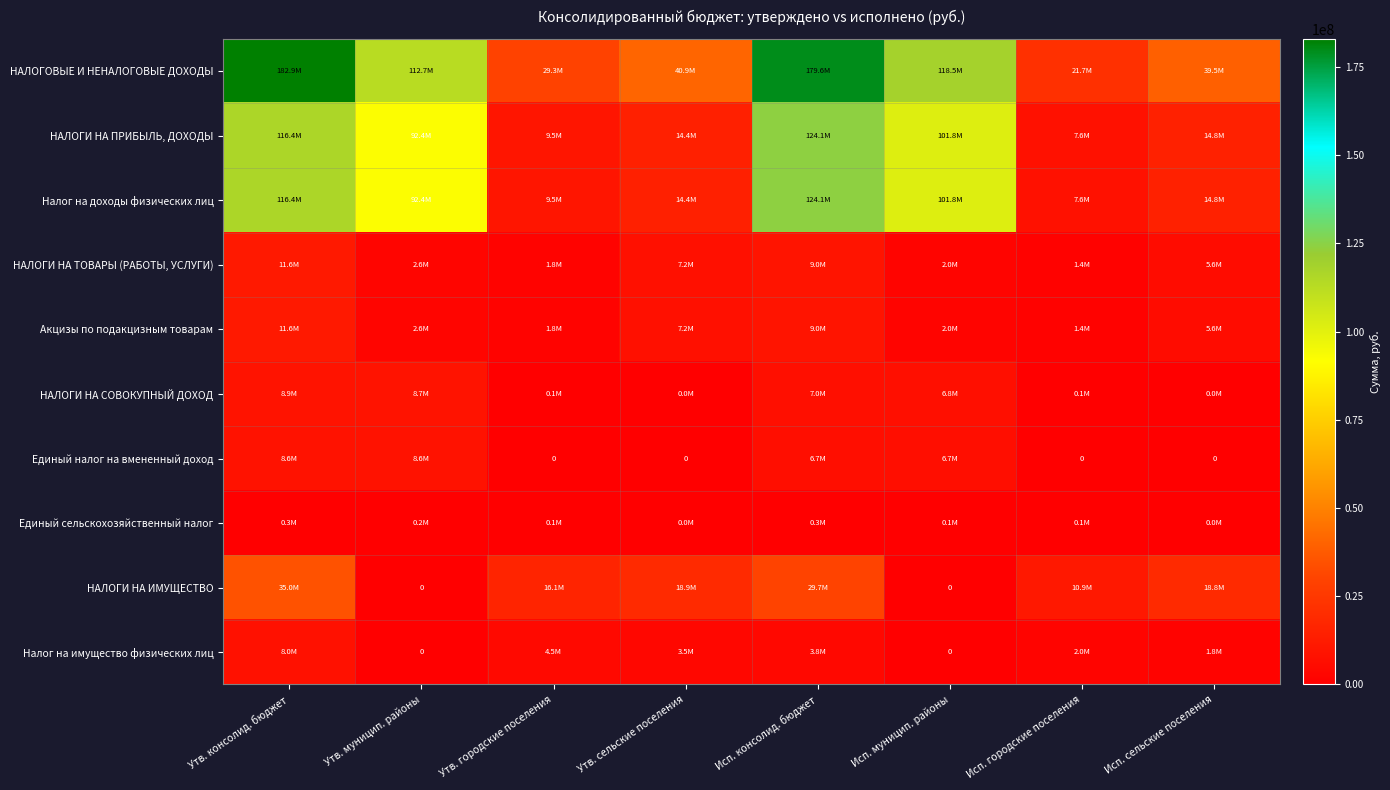

The НАЛОГИ НА ТОВАРЫ (РАБОТЫ, УСЛУГИ) series shows 2589100.0 at Утв. муницип. районы. True or false?

True